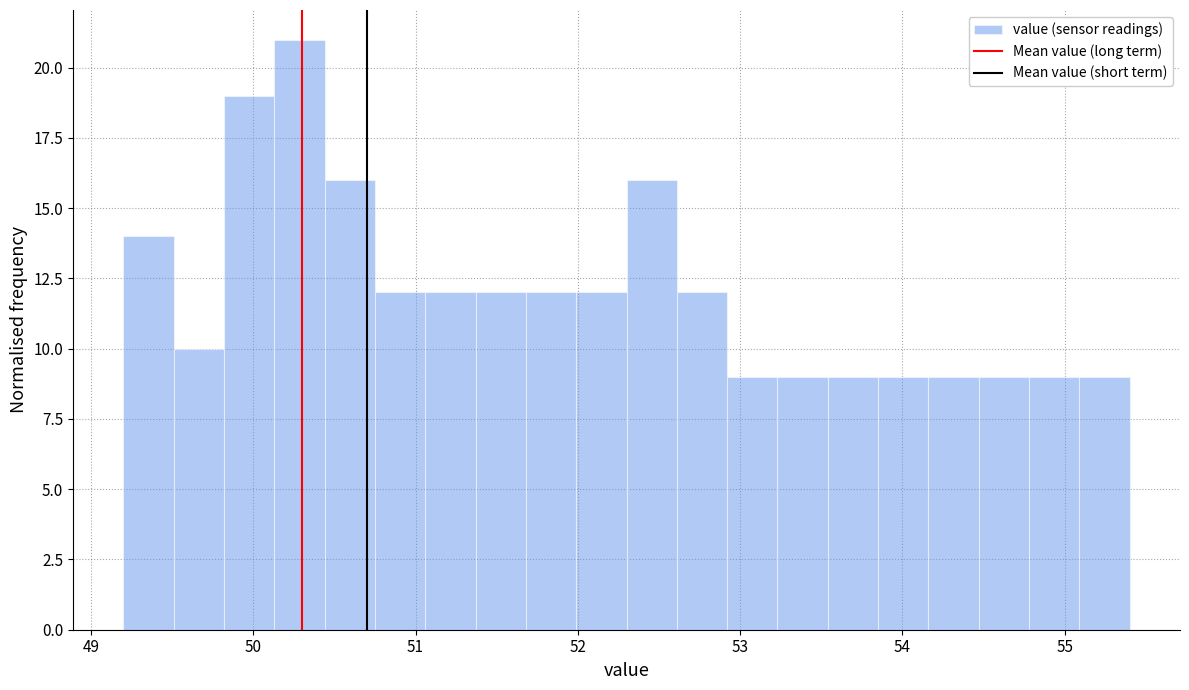

Read against the x-axis, roughly where is the centre of the tallest bar?

50.3